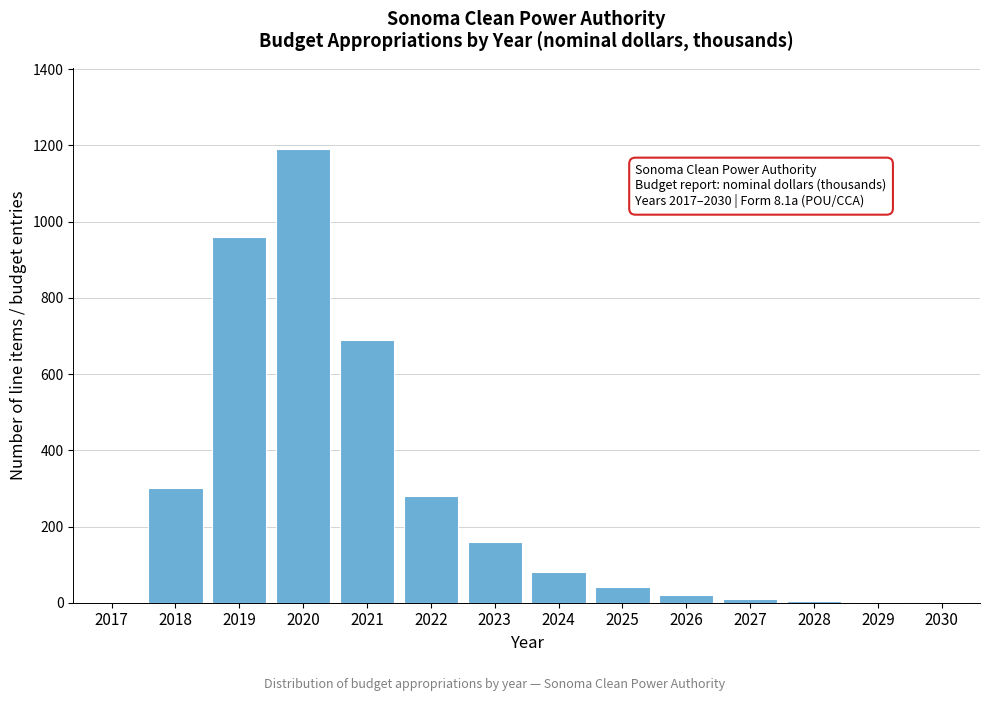

True or false: the data shows 20 at 2026.

True